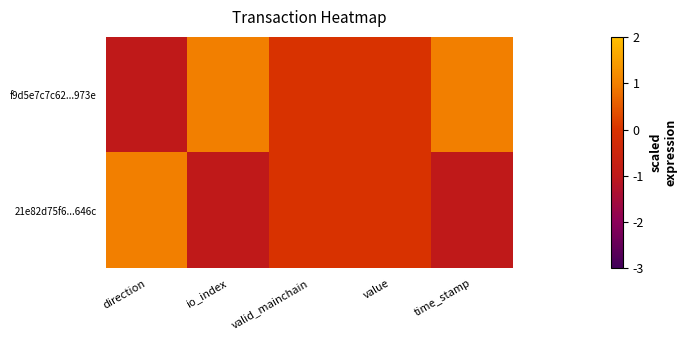

What is the spread (max minus min) of values at direction?

2.0